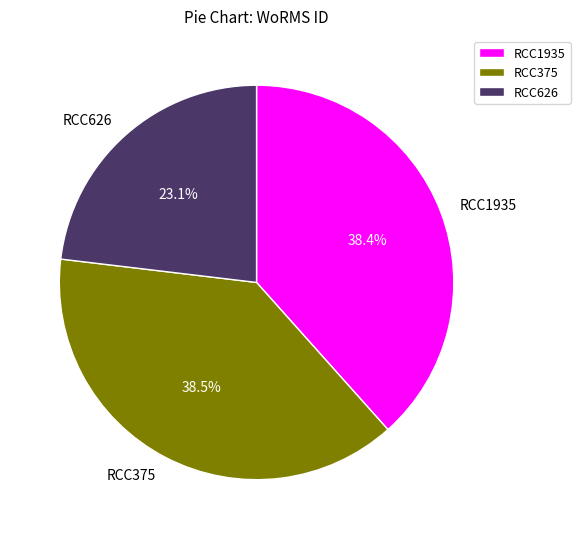

Which category has the smallest portion of the pie?

RCC626